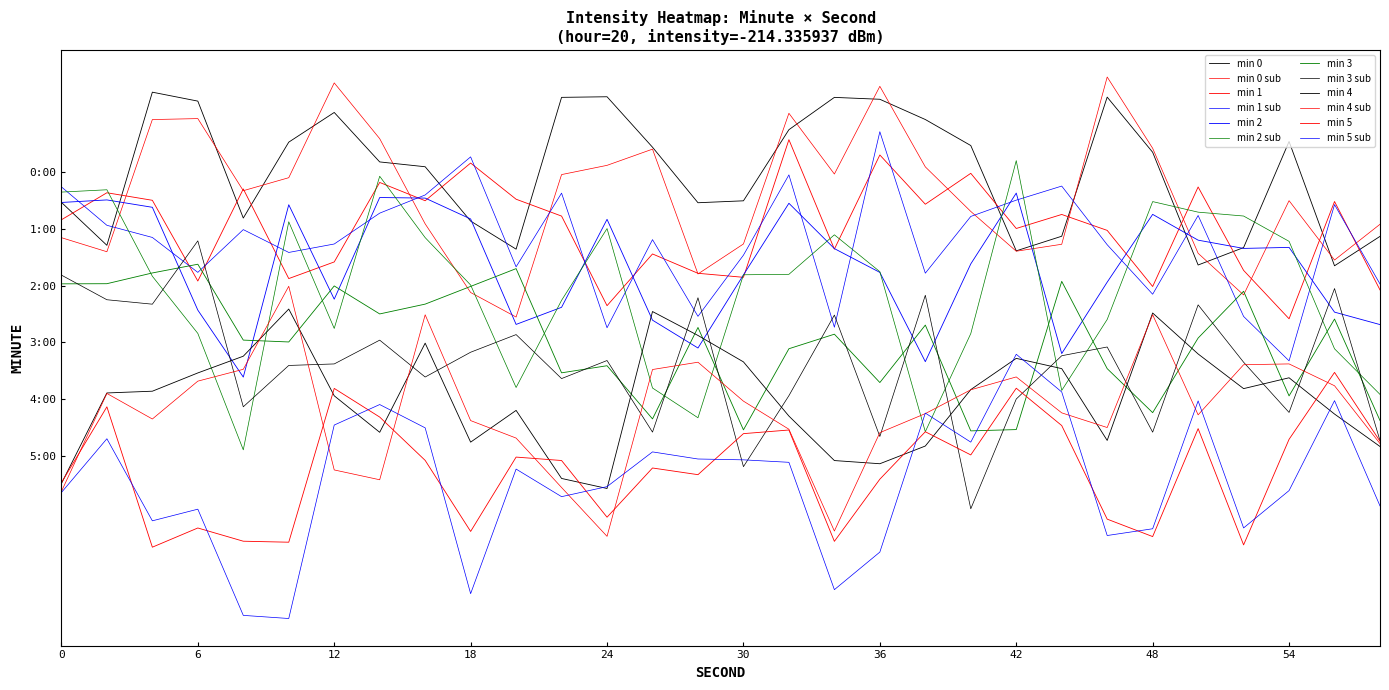

What is the average value of the min 5 series?

-0.7